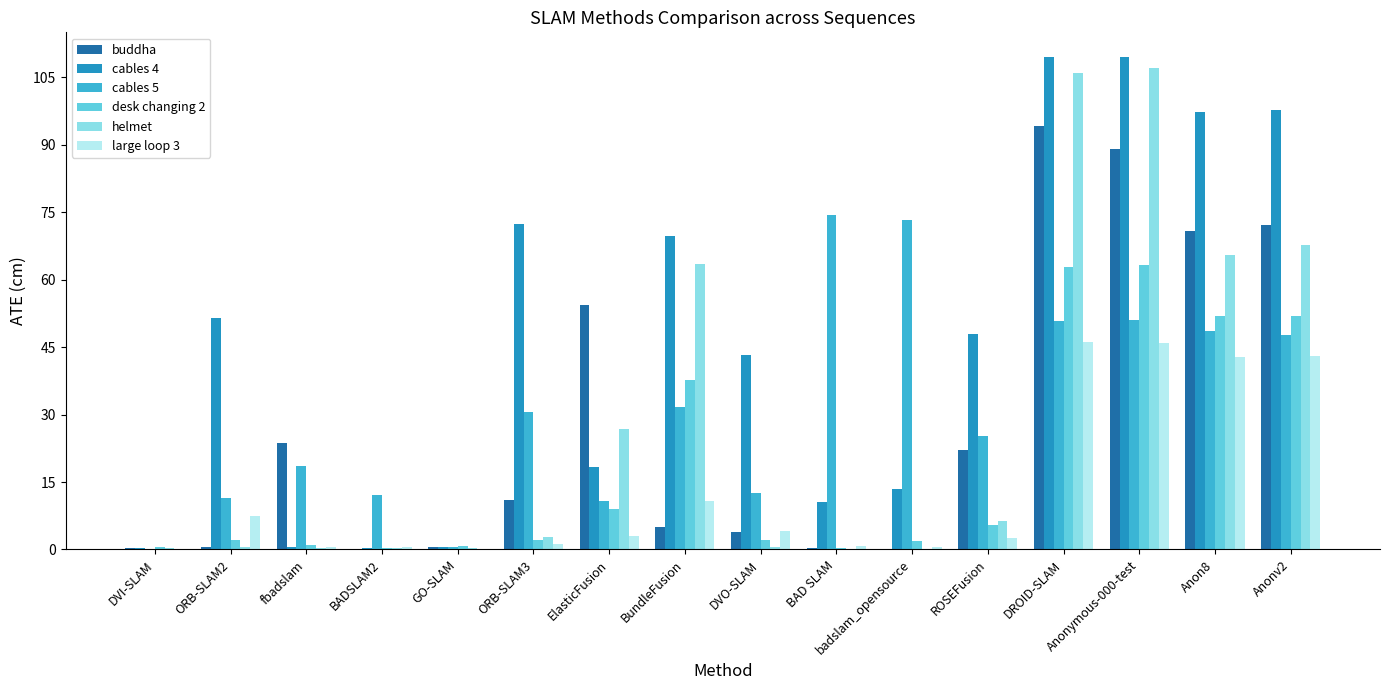

What is the greatest value displayed?

109.6